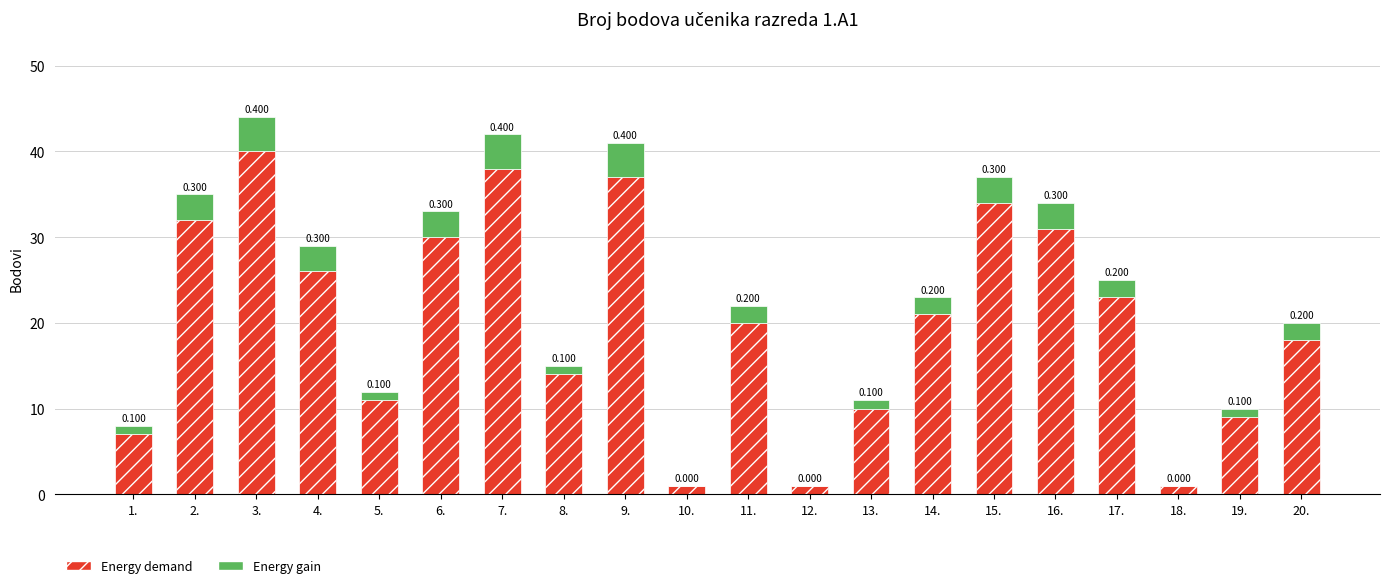

What is the label of the 4th bar from the right?

17.